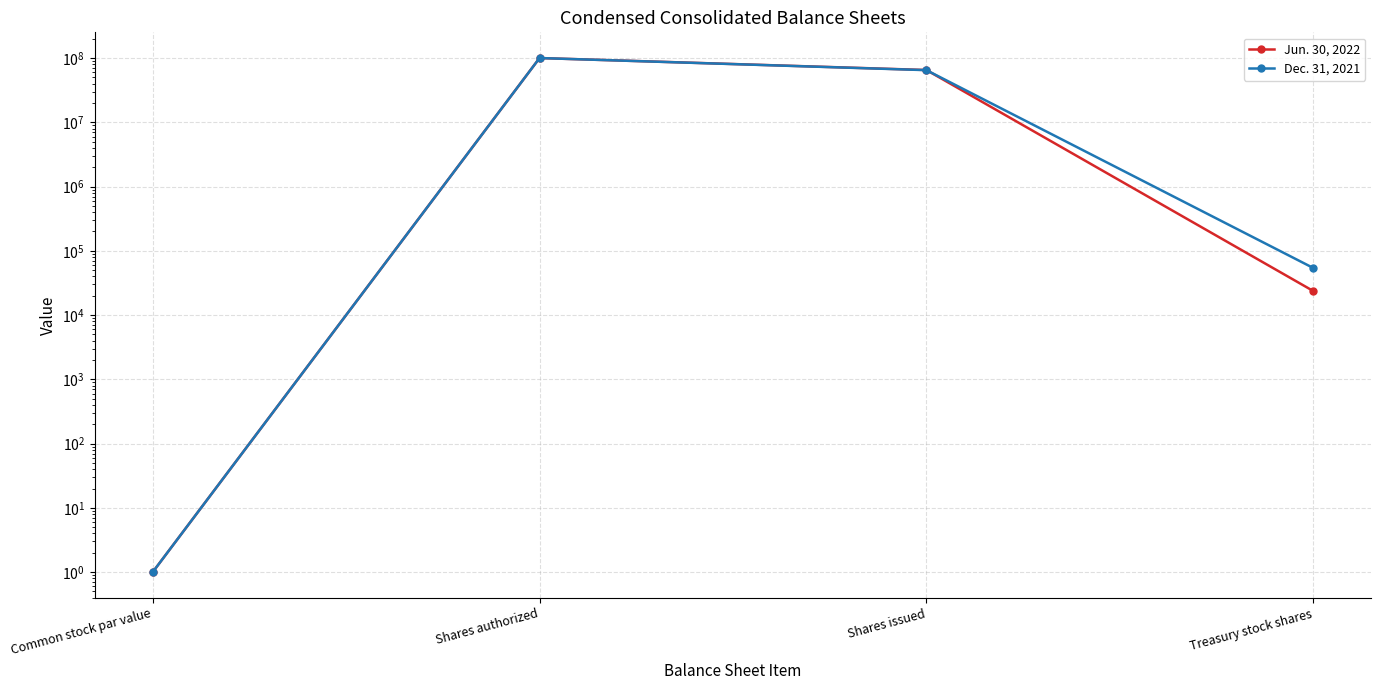

How many times do Dec. 31, 2021 and Jun. 30, 2022 cross each other?

1